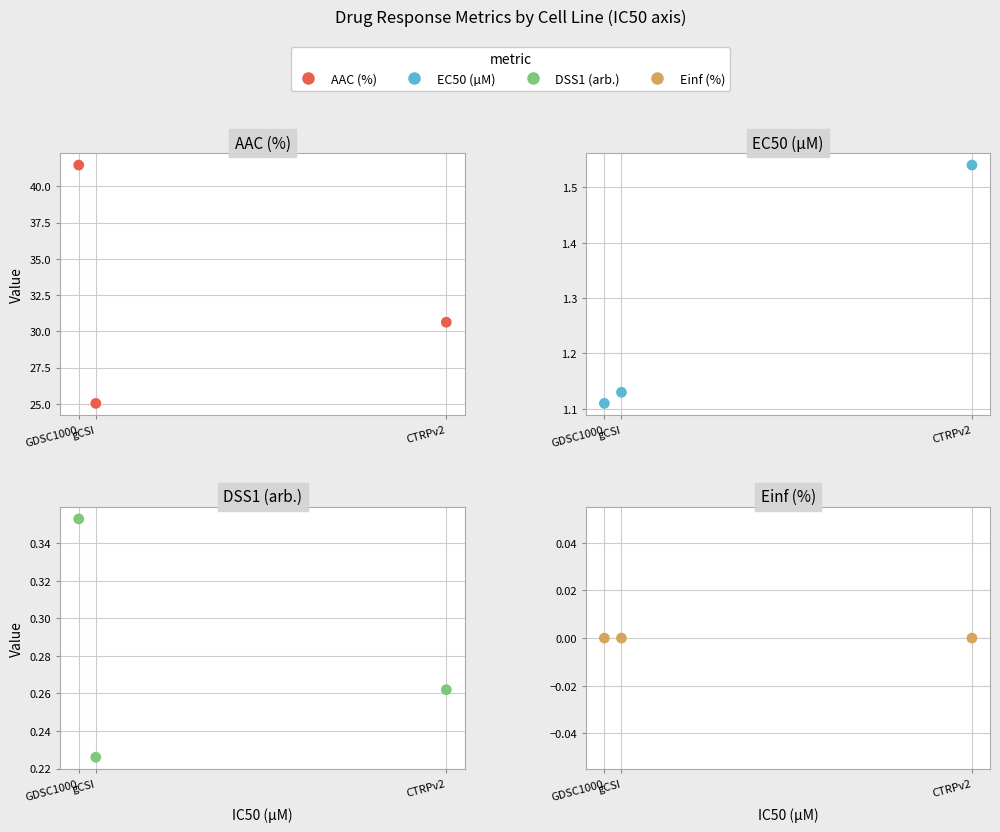

Is the value of EC50 (µM) at GDSC1000 greater than the value of DSS1 (arb.) at CTRPv2?

Yes